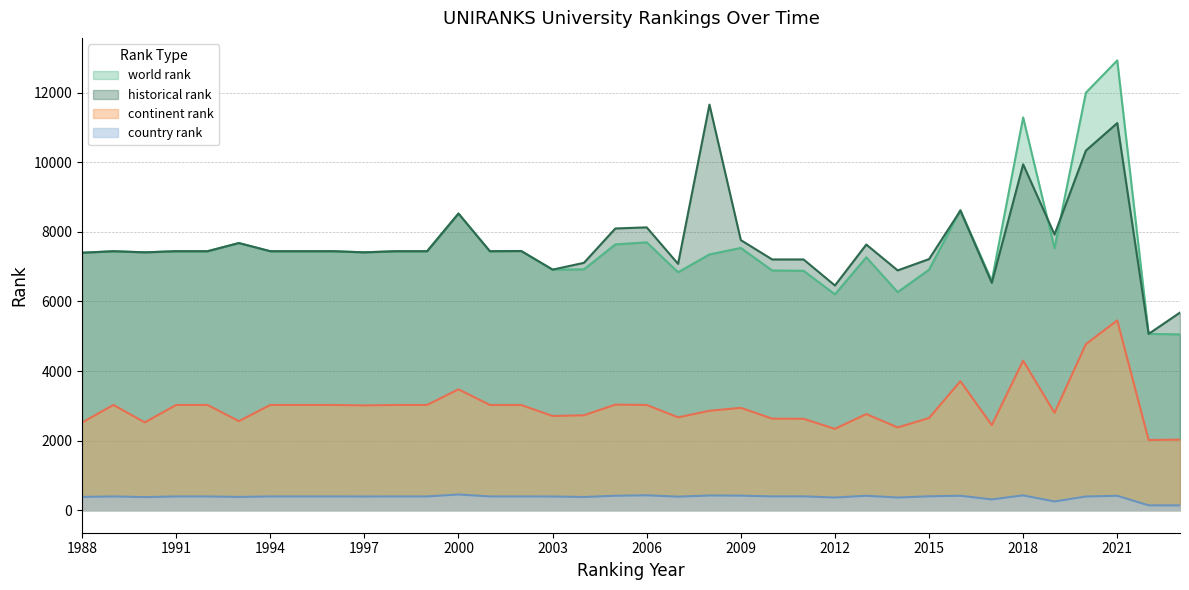

Which has a higher value, 1996 or 1991?

1996